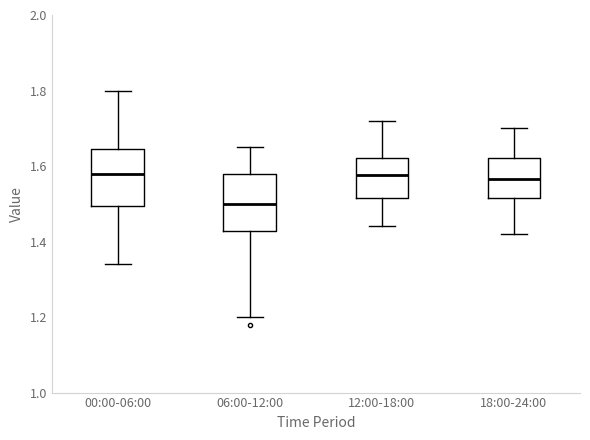

Reading left to right, transcribe this box plot: for each box, give where its median line is, the range the box spans, and where its two whiskers end, as read against the y-axis. The values are not printed on the chart, so give them approximately, as read against the axis.

00:00-06:00: median 1.58, box 1.50 to 1.64, whiskers 1.34 to 1.80
06:00-12:00: median 1.50, box 1.42 to 1.58, whiskers 1.20 to 1.66
12:00-18:00: median 1.58, box 1.52 to 1.62, whiskers 1.44 to 1.72
18:00-24:00: median 1.56, box 1.52 to 1.62, whiskers 1.42 to 1.70